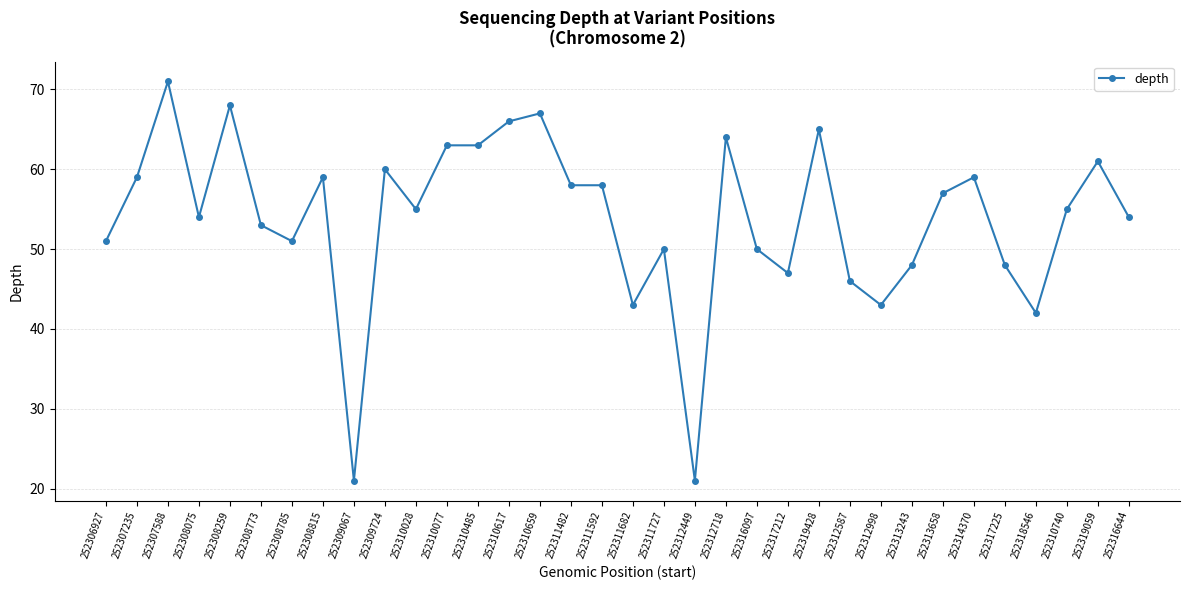

The value at 252316097 is 34. True or false?

False